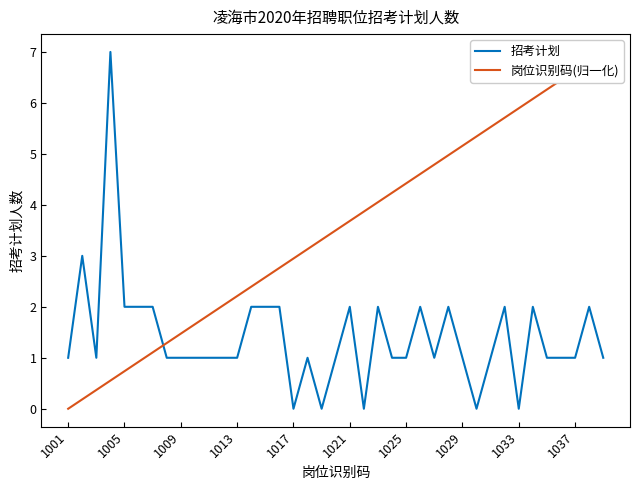

How many interior local peaks does the 招考计划 series have?

10